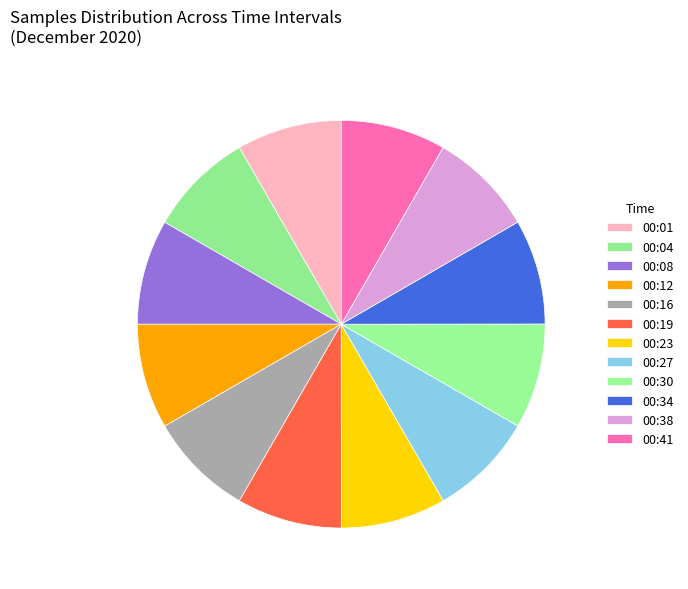

Which category has the smallest portion of the pie?

00:41